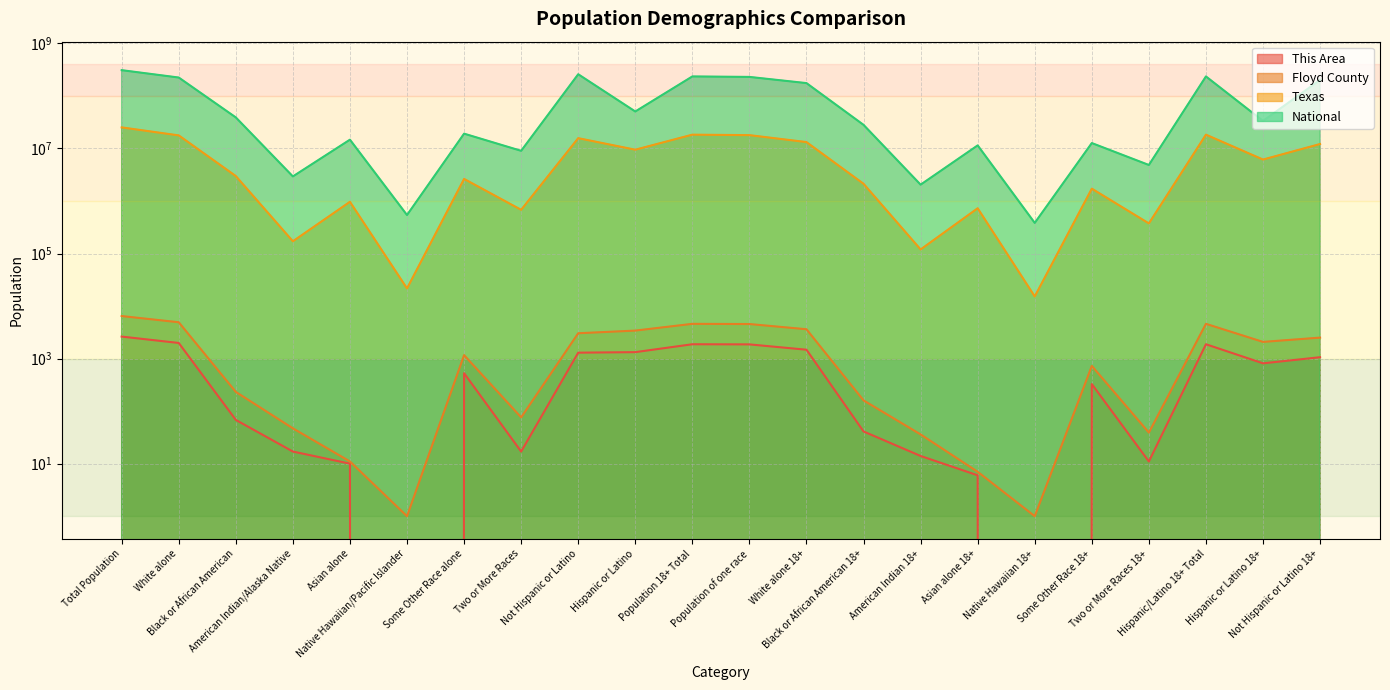

What is the difference between the maximum and second lowest values in the Texas series?

25123905